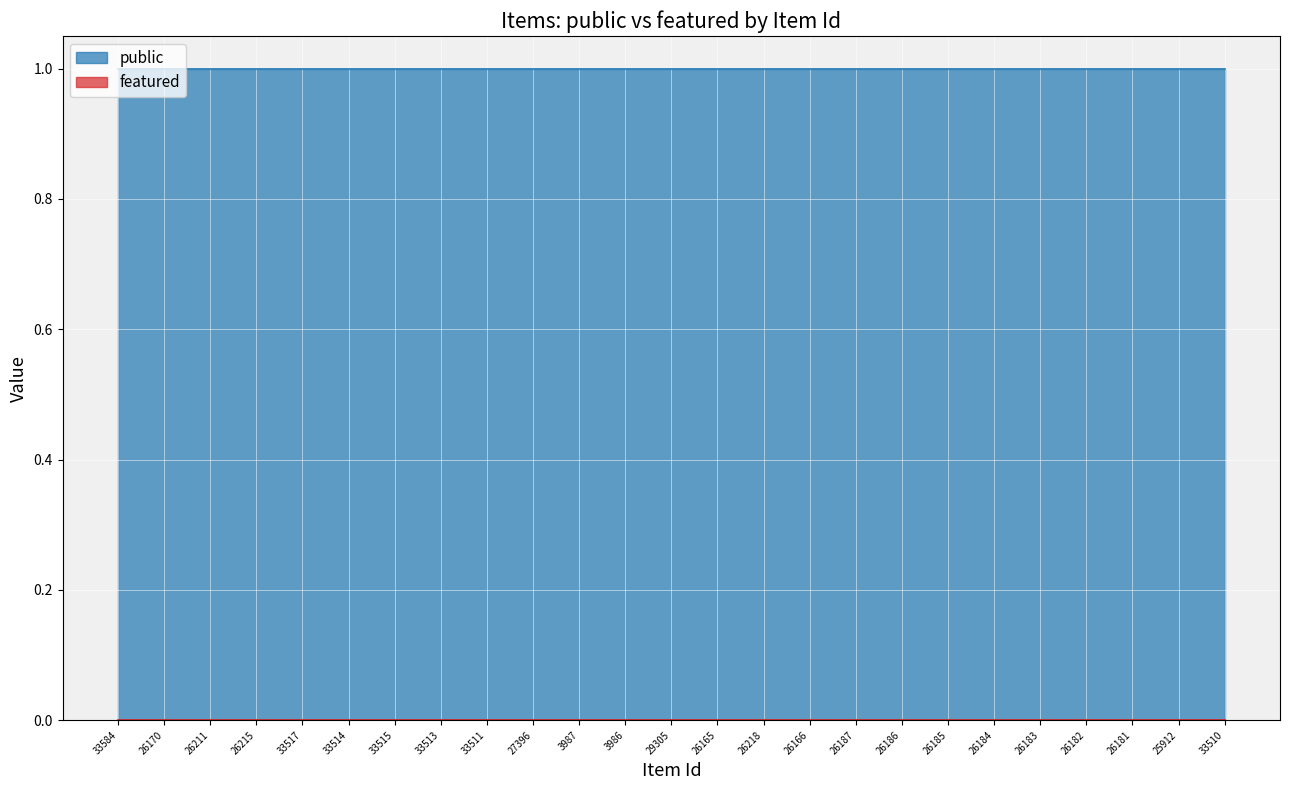

True or false: public and featured cross at least once.

False